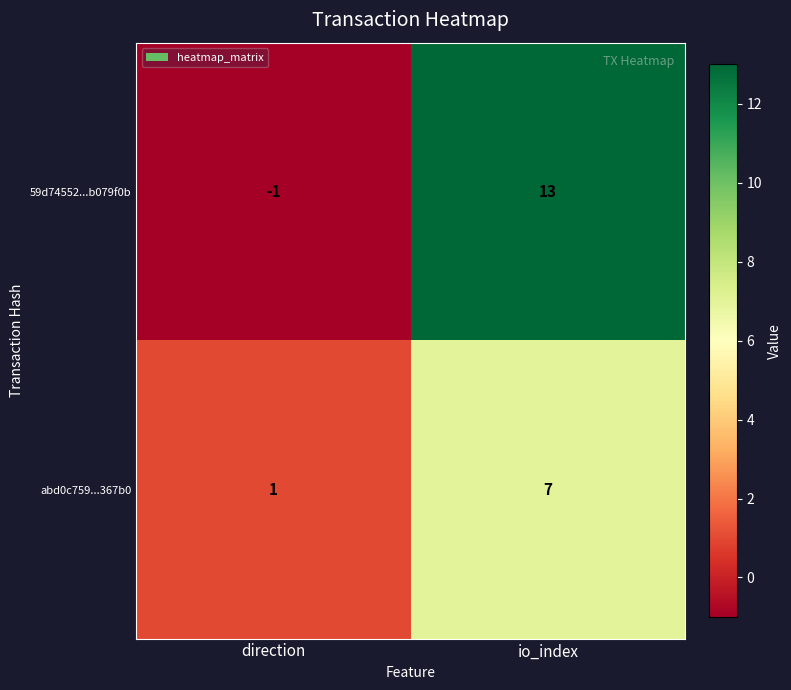

How many values in the 59d74552...b079f0b series are below 13?

1